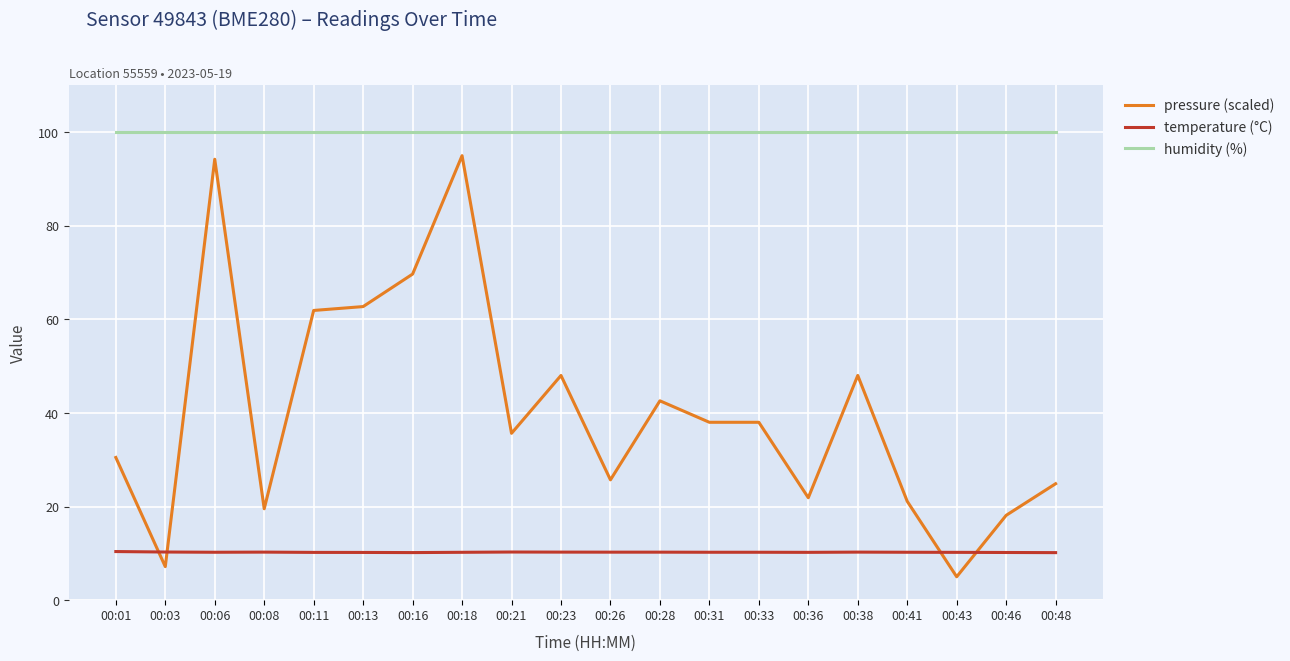

What is the maximum value shown in the chart?

100.0